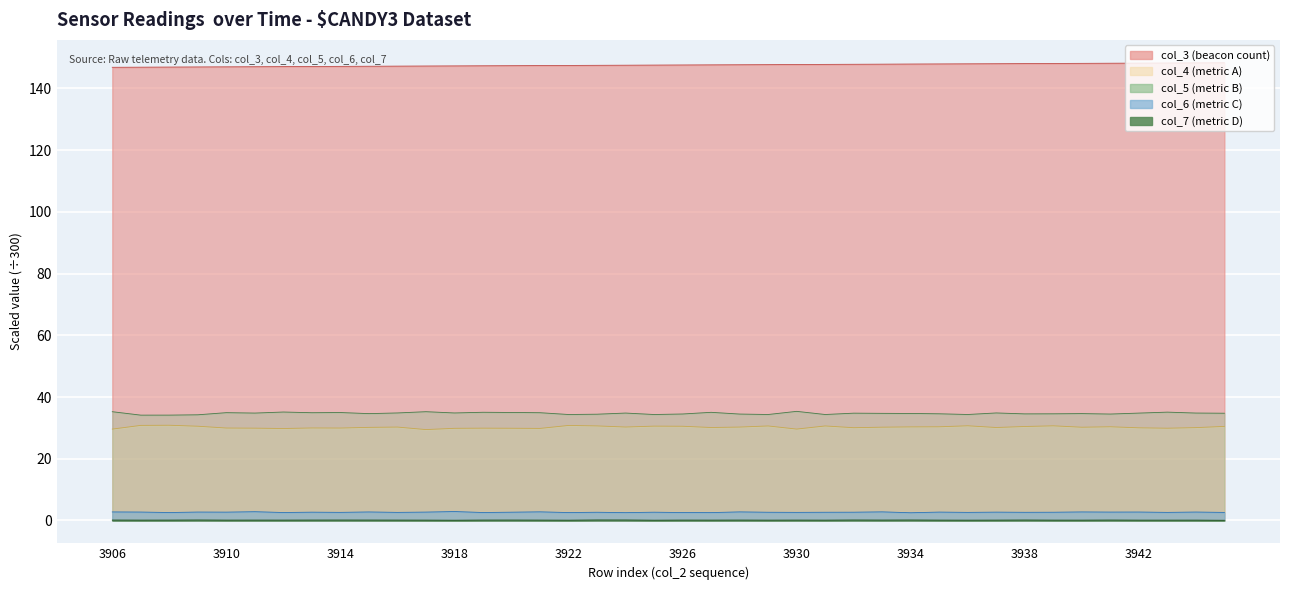

List the labels in order of col_5 value, smallest first.

3907, 3908, 3909, 3925, 3922, 3929, 3931, 3936, 3923, 3928, 3941, 3926, 3938, 3939, 3935, 3915, 3940, 3934, 3933, 3945, 3932, 3942, 3911, 3924, 3944, 3918, 3916, 3937, 3913, 3921, 3910, 3914, 3920, 3927, 3919, 3943, 3912, 3906, 3917, 3930